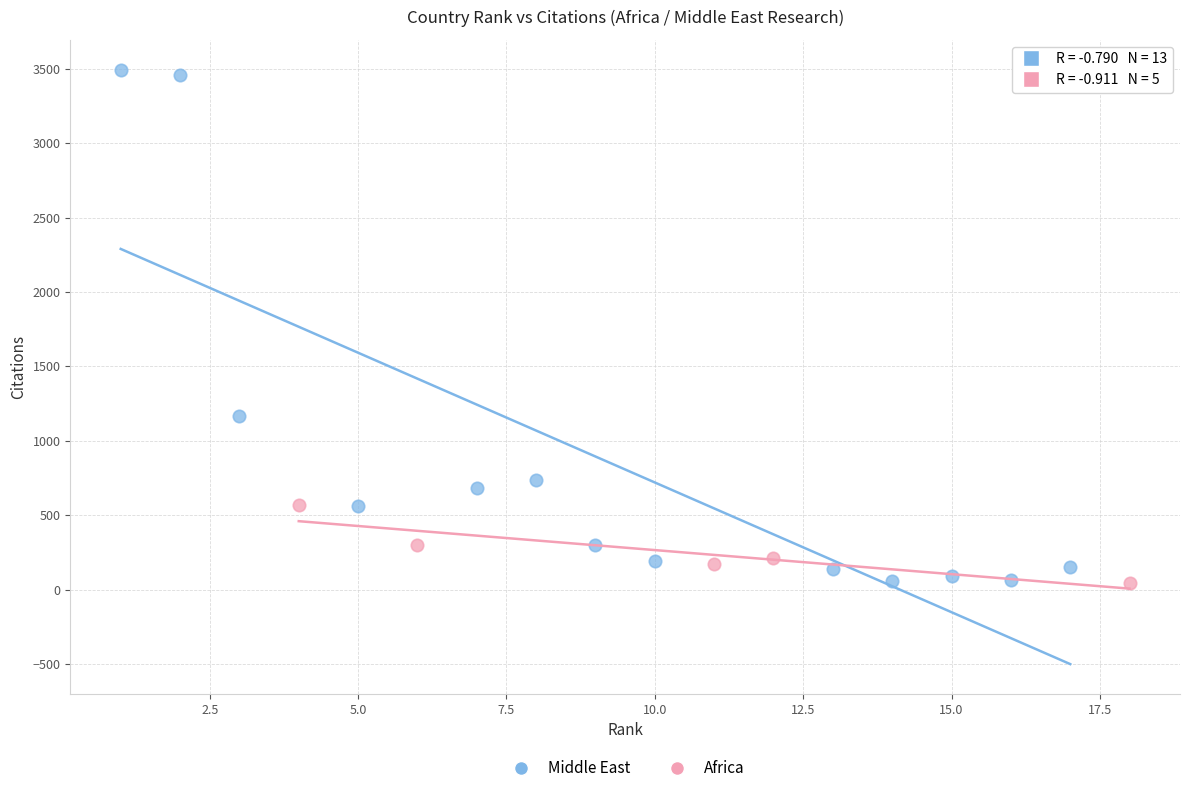

Which series has the widest spread of Y values?

Middle East